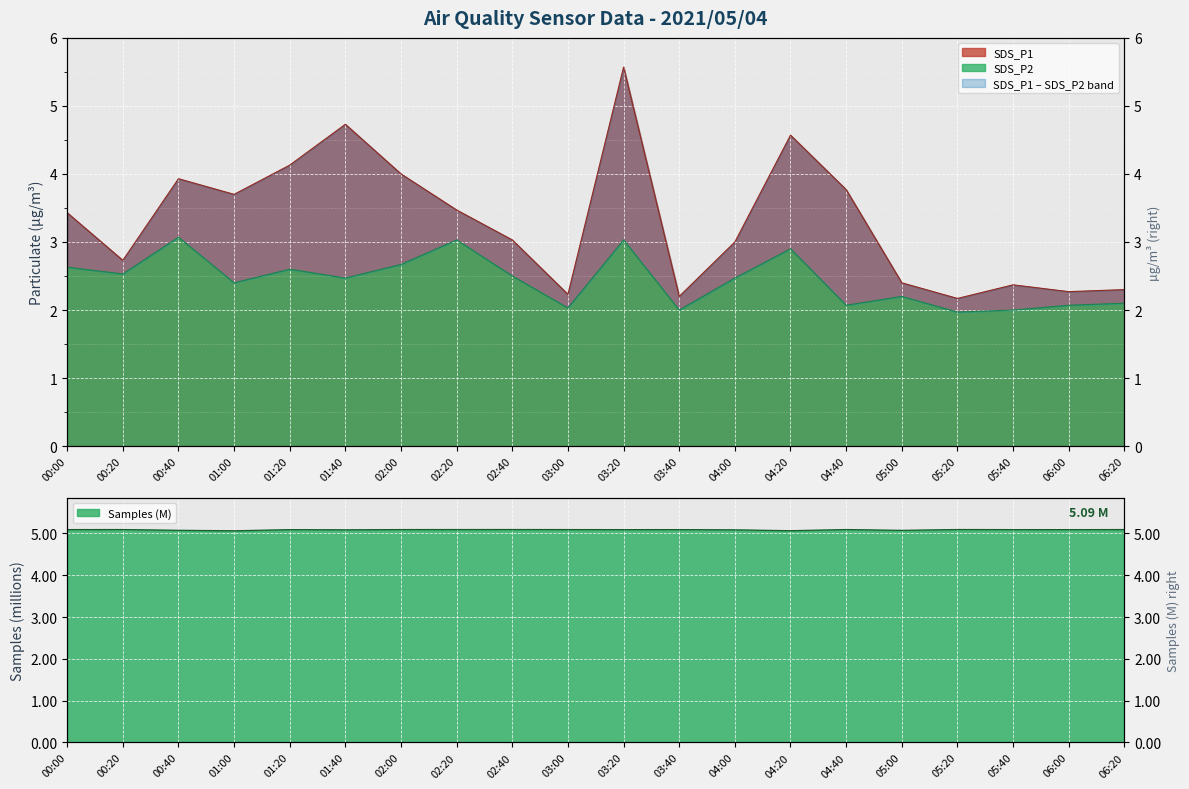

Where is the first local maximum for Samples?

00:20